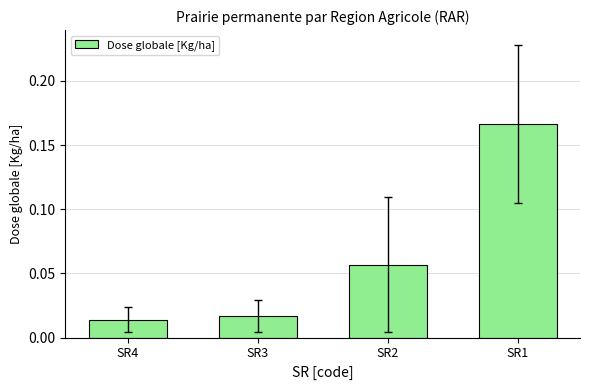

The chart shows a value of 0.1 at SR1. True or false?

False